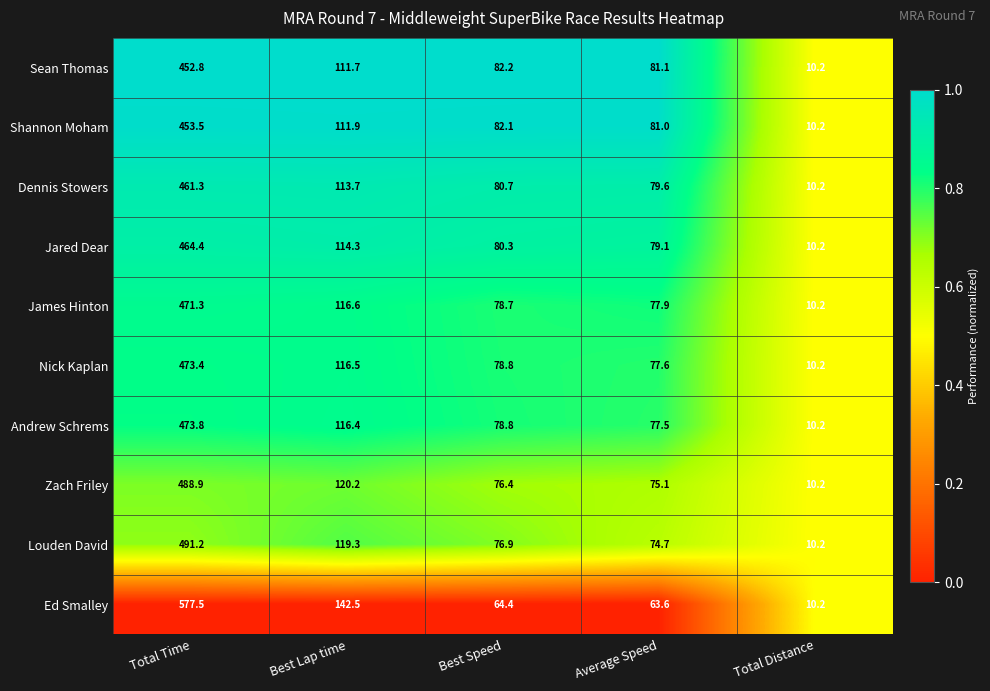

What is the difference between the Nick Kaplan values at Total Distance and Total Time?

463.2